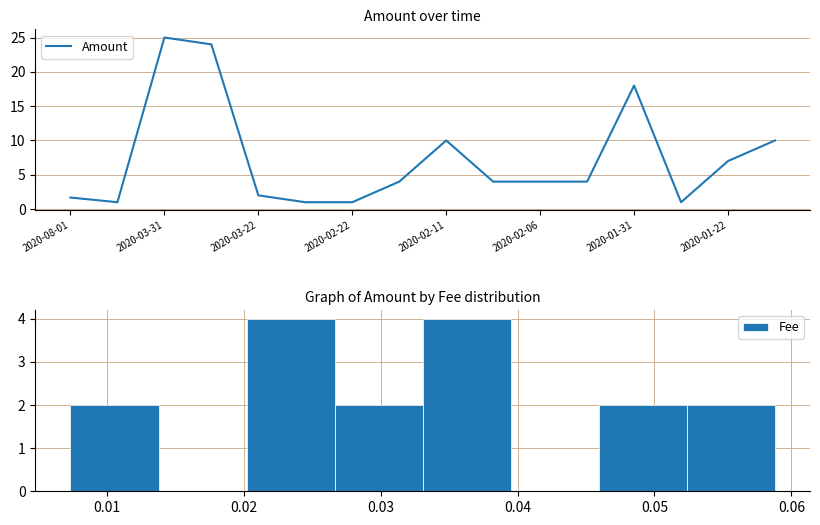

Is it true that Amount equals 1.0 at 2020-02-22?

True